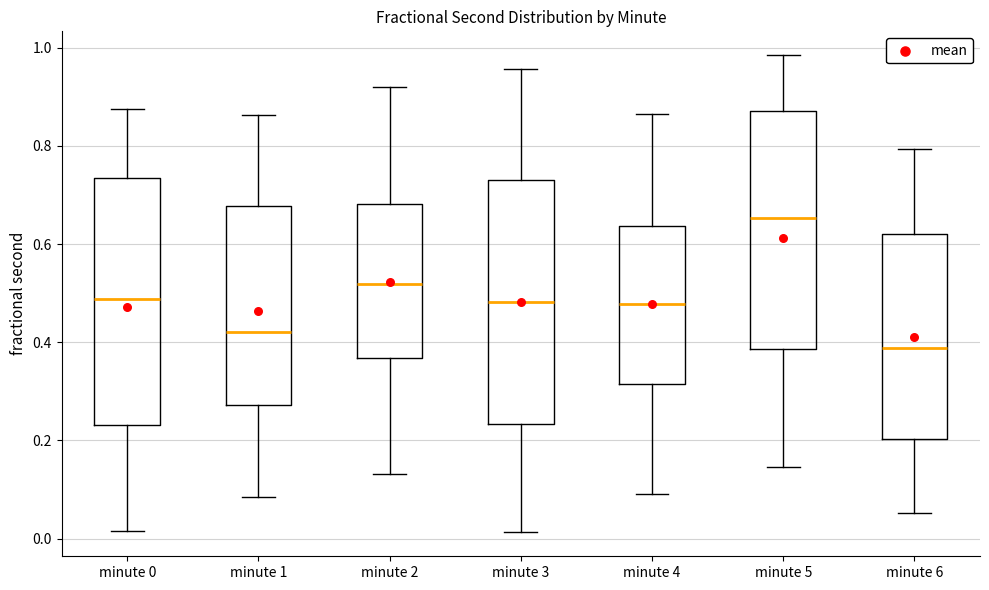

Where is the upper edge of the box for minute 2 on the y-axis? The values are not printed on the chart, so give them approximately, as read against the axis.

0.68